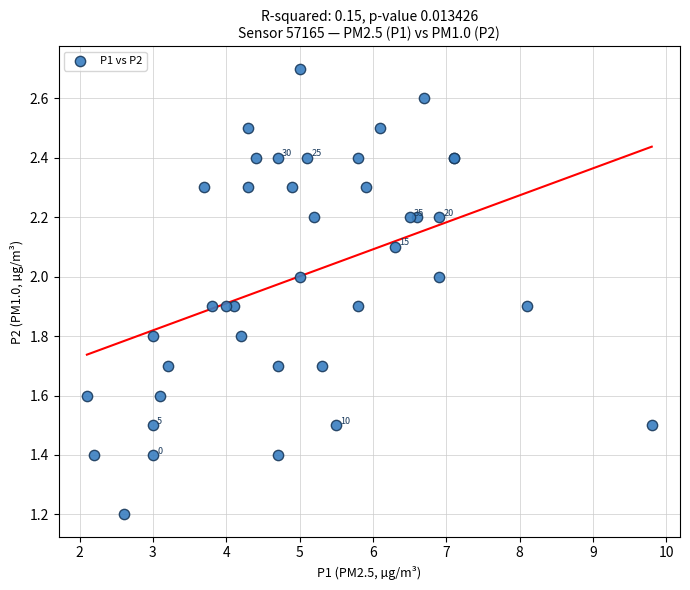

What Y value in the scatter plot is closest to 1?

1.2